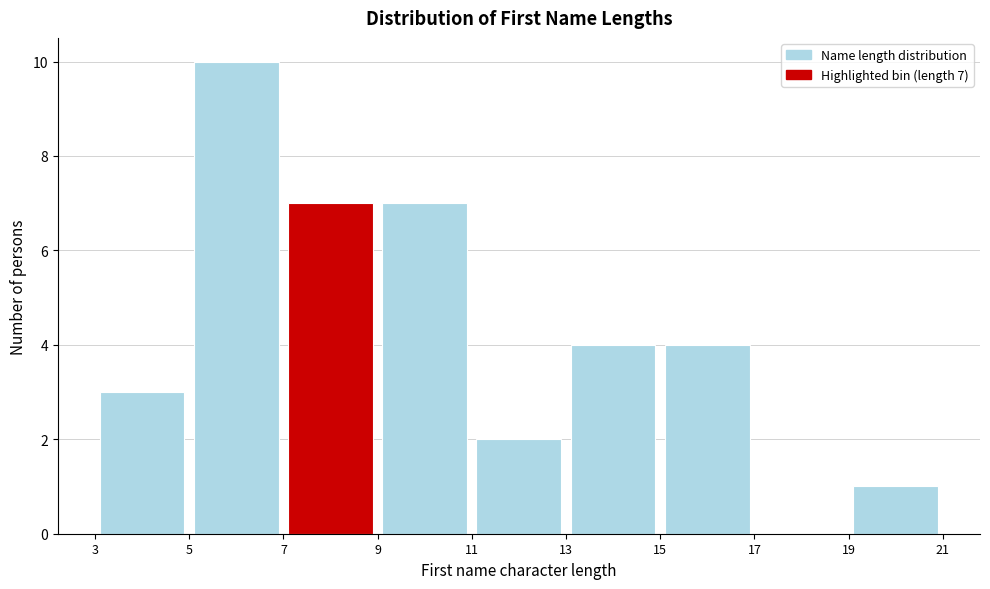

Which range on the x-axis has the tallest bar?

5 to 7